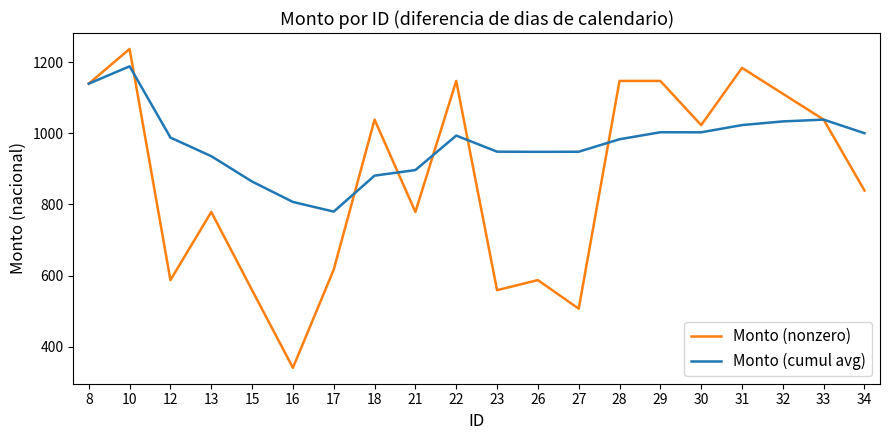

What is the difference between the highest and lowest values at 22?

153.6